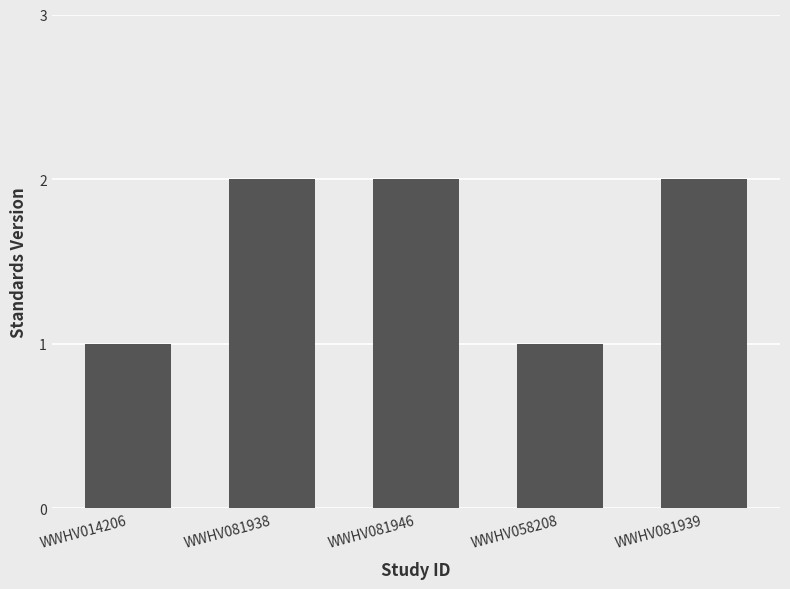

Read the value at WWHV058208.

1